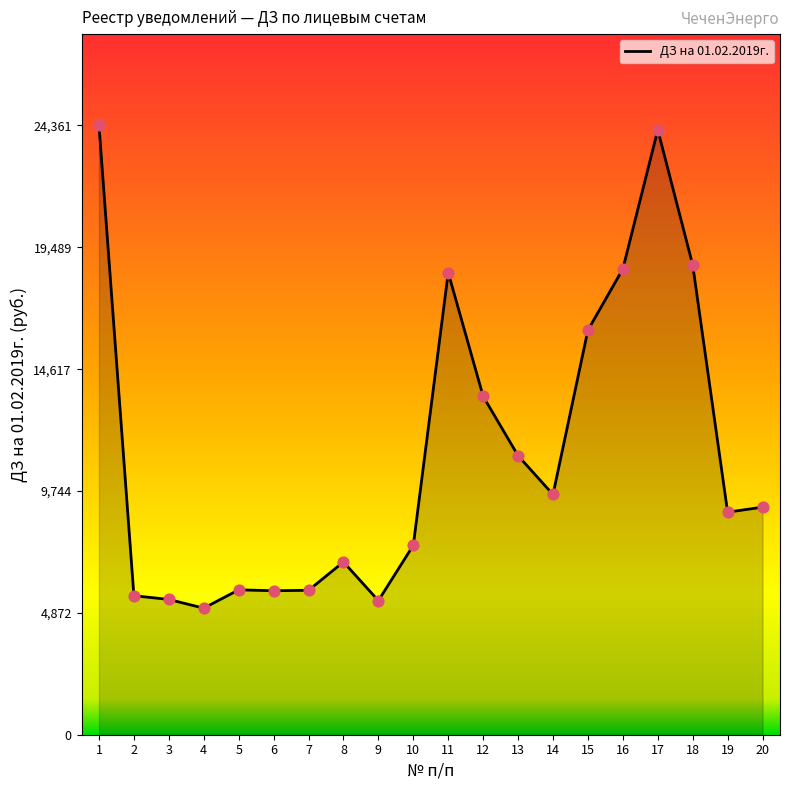

What is the change in value from 8 to 15?

+9269.4